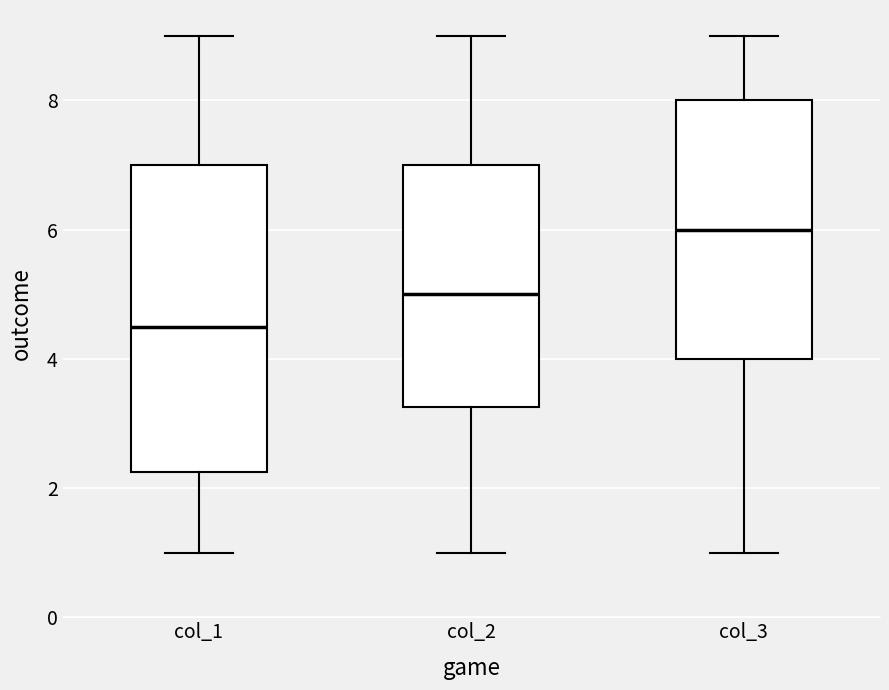

Comparing the boxes themselves (not the whiskers), which one is the tallest?

col_1